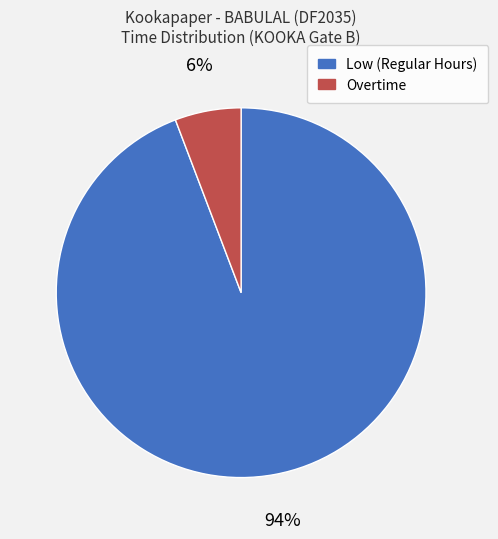

To the nearest percent, what portion does Overtime represent?

6%